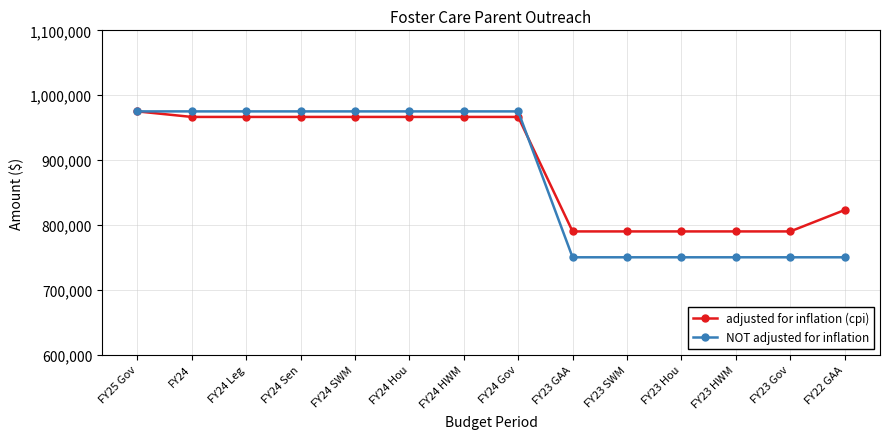

Is this an area chart (filled region under the line)?

No